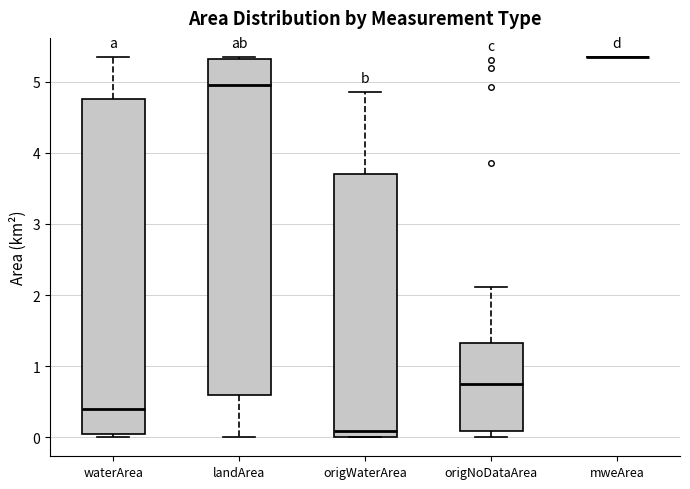

Where is the lower edge of the box for landArea on the y-axis? The values are not printed on the chart, so give them approximately, as read against the axis.

0.6